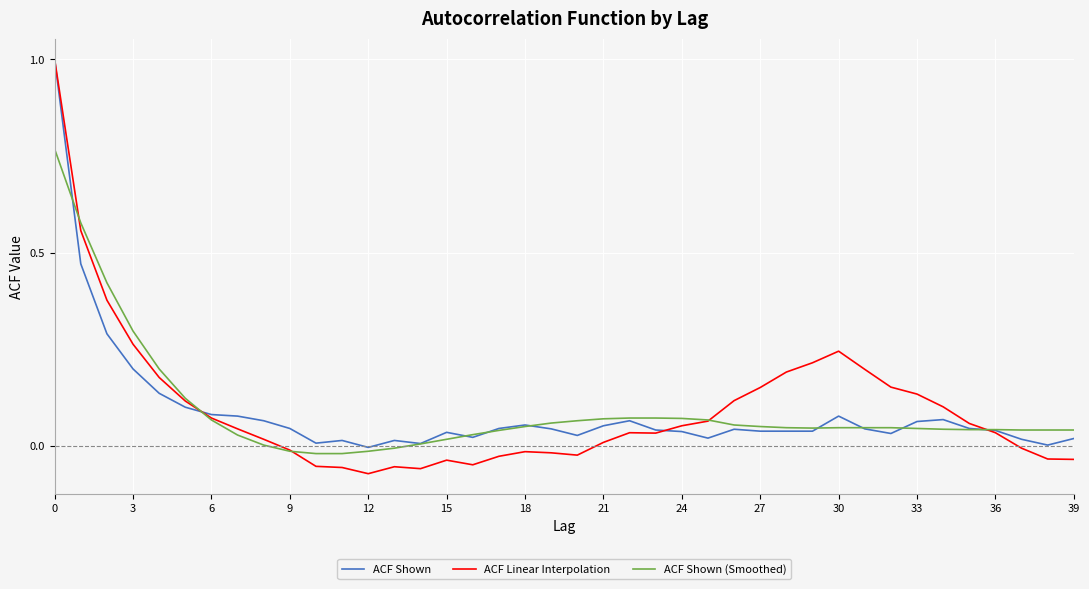

Which series has the largest range (max minus min)?

ACF Linear Interpolation